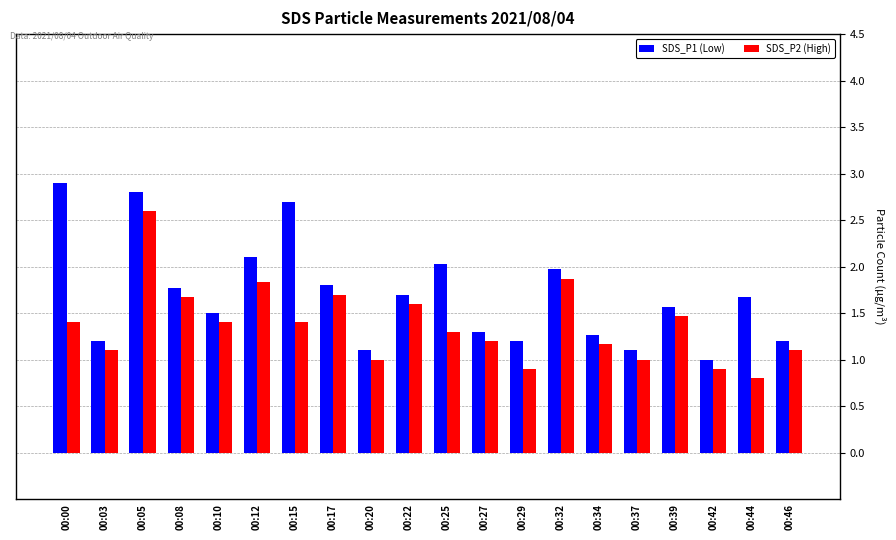

What value does the SDS_P1 (Low) series have at 00:44?

1.7